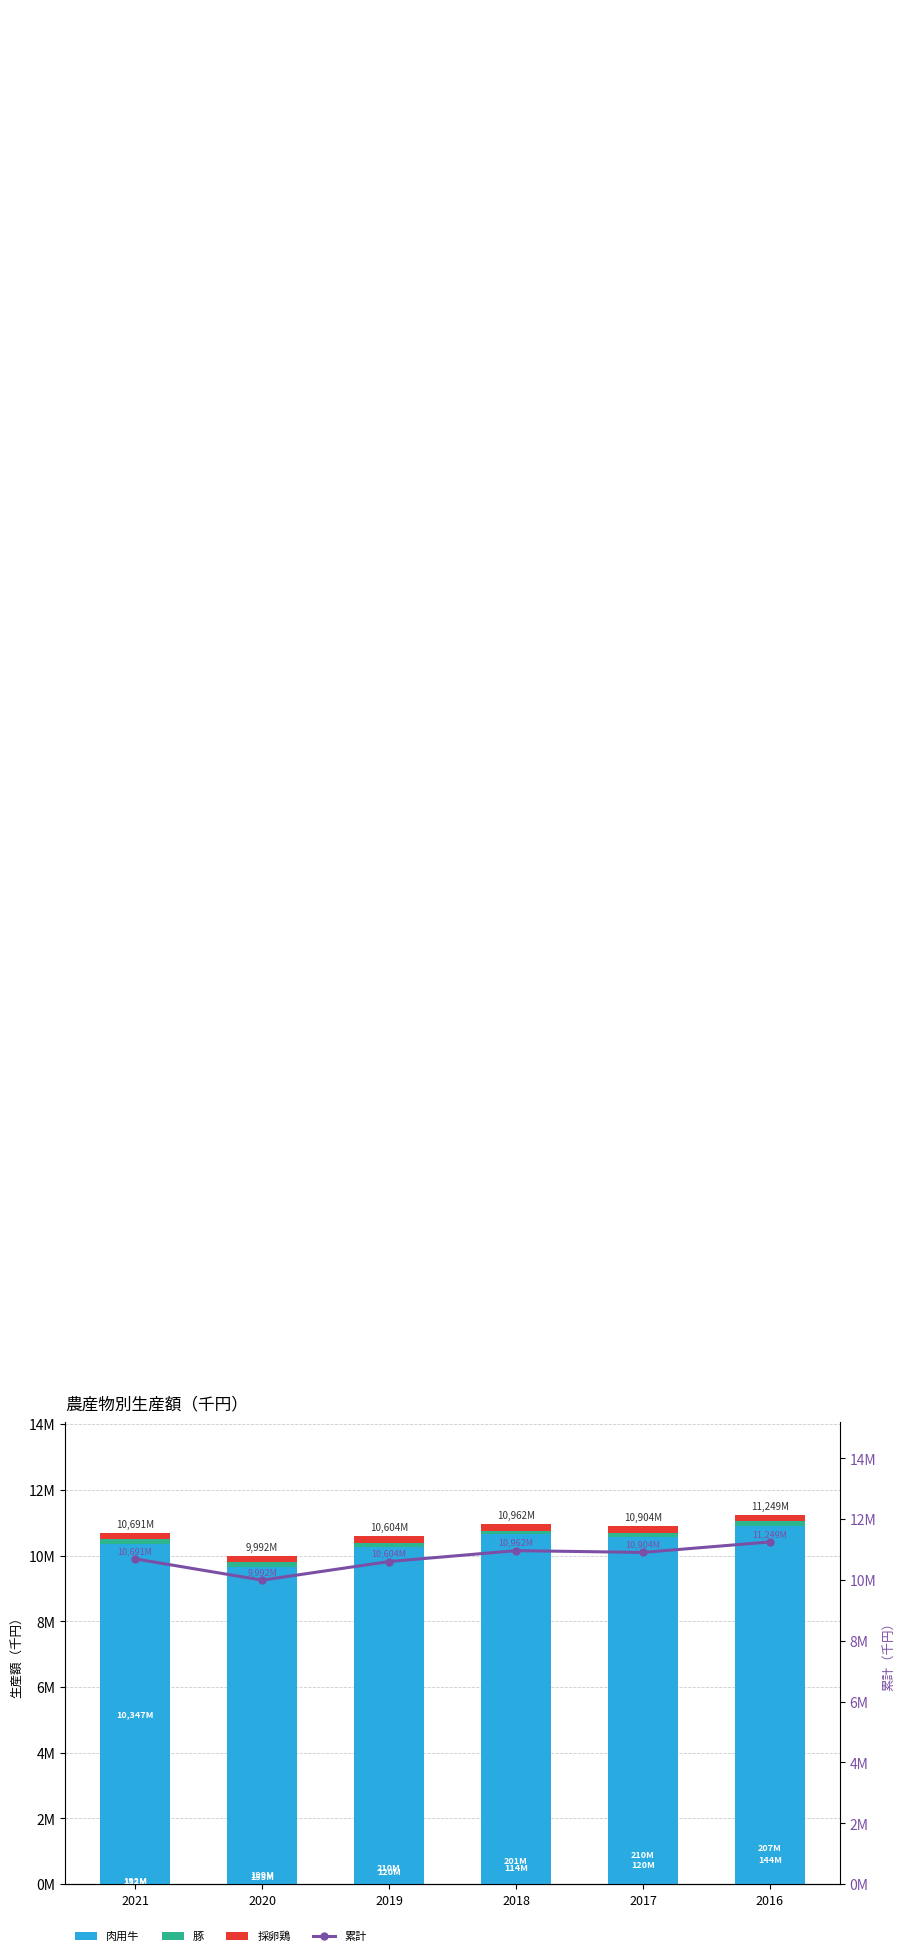

Is the value of 採卵鶏 at 2016 greater than the value of 肉用牛 at 2020?

No